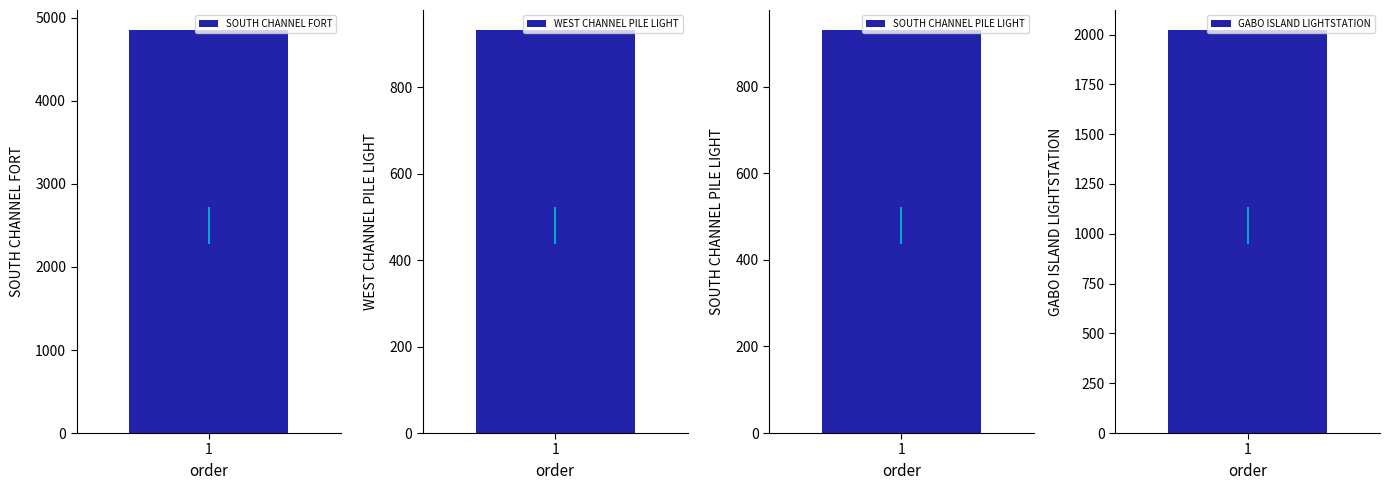

What is the difference between the maximum and minimum values?

3922